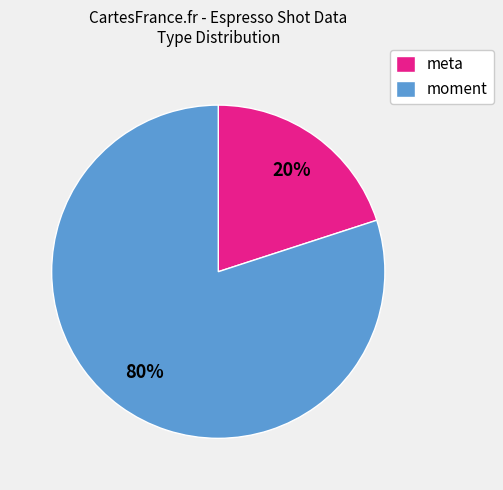

Is there a majority slice in this chart?

Yes